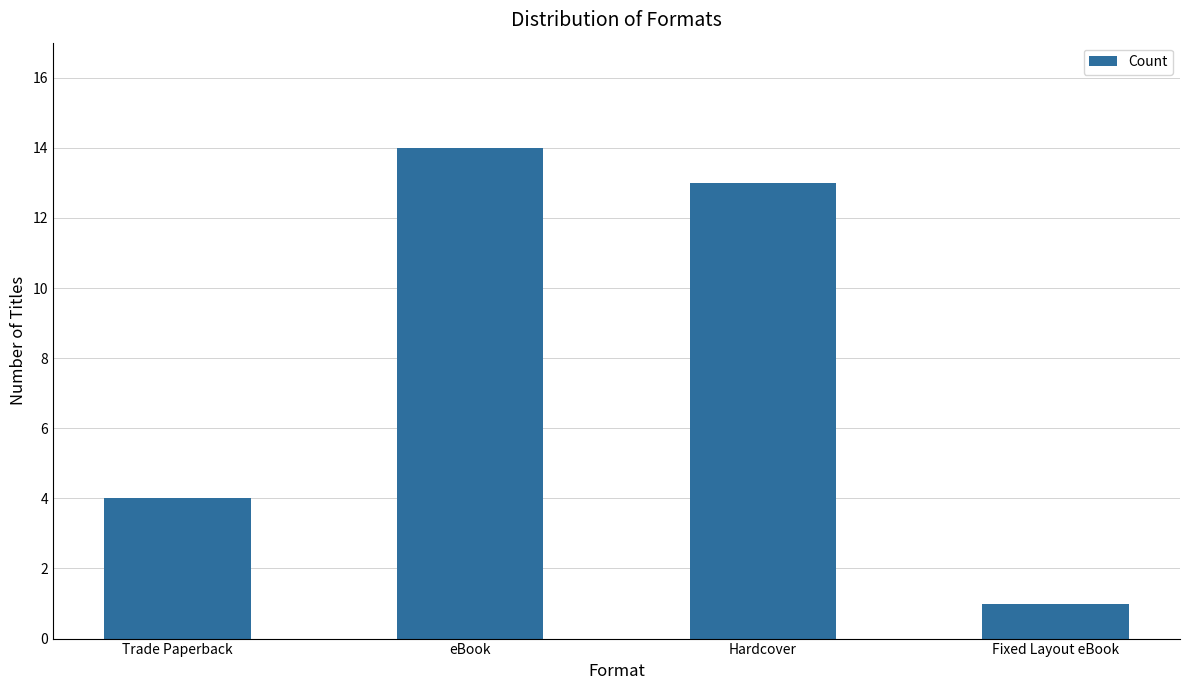

What is the label of the 3rd bar from the right?

eBook